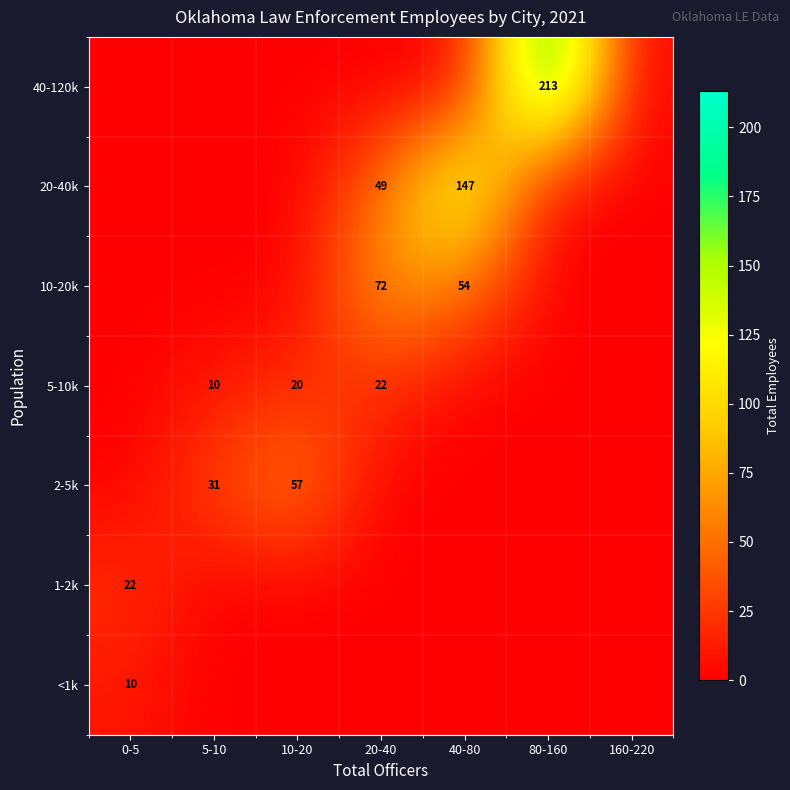

What is the total value across all series at 80-160?

213